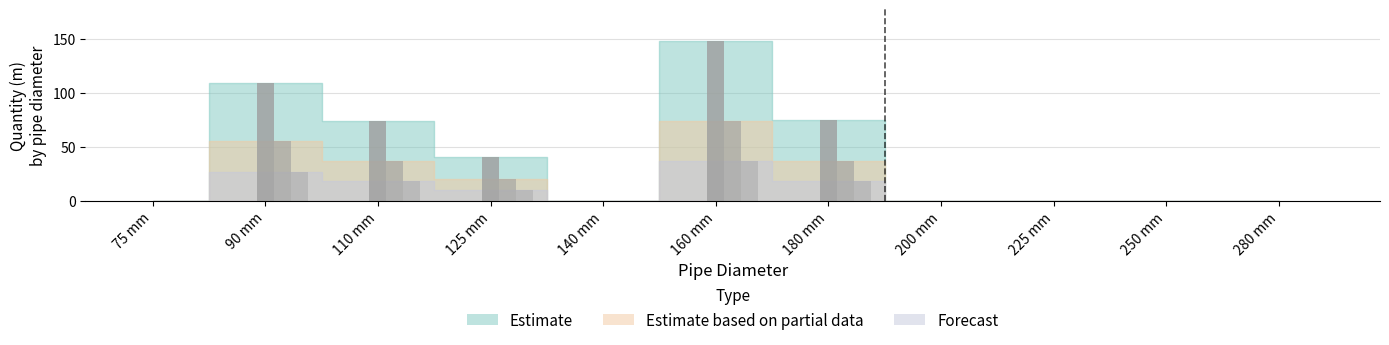

What is the average value of the Estimate series?

41